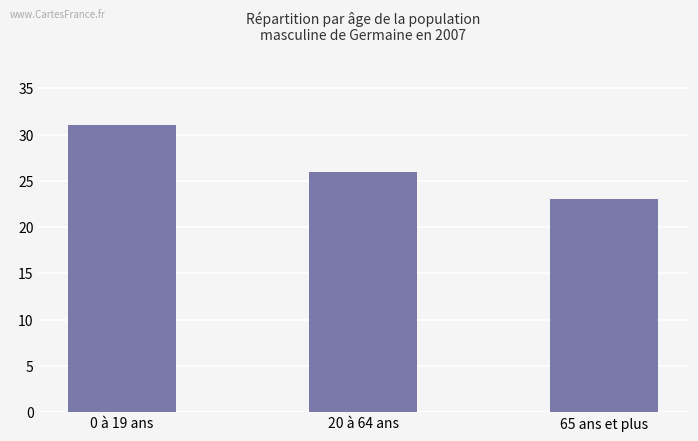

Reading left to right, transcribe all the data shown in this chart.

31	26	23